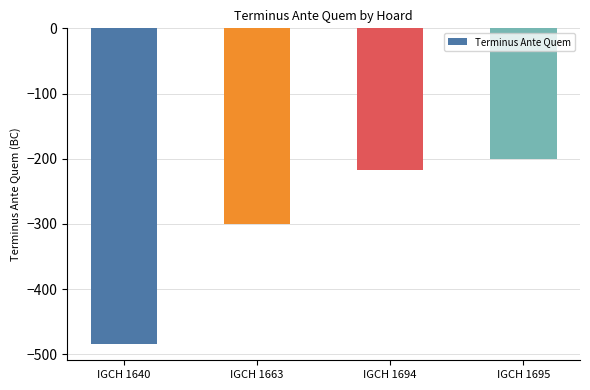

Reading left to right, transcribe all the data shown in this chart.

-485	-300	-217	-200